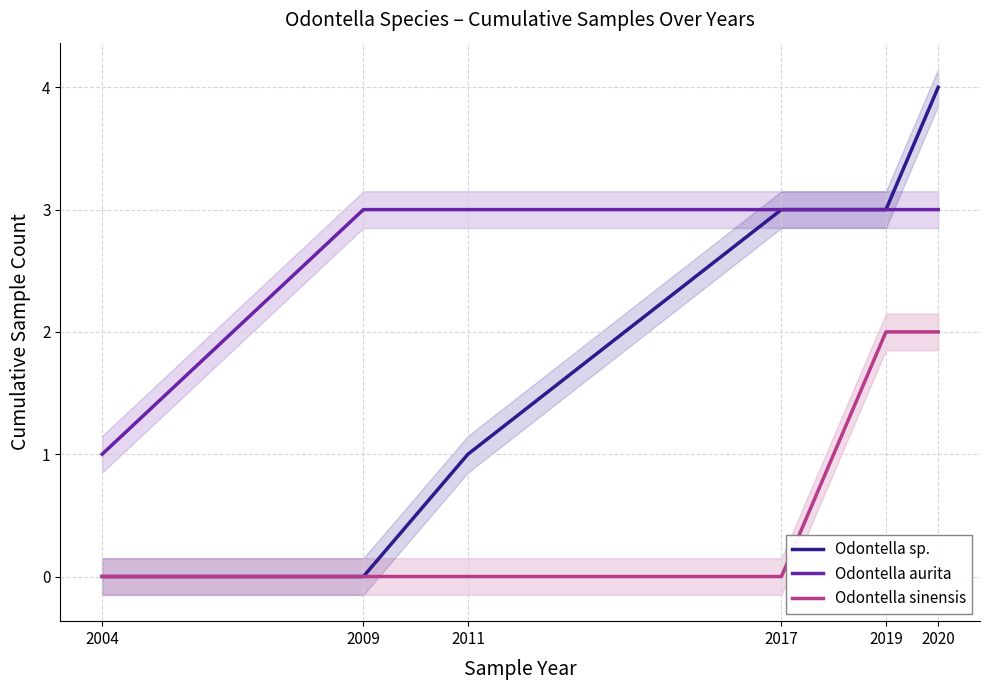

True or false: Odontella sinensis and Odontella sp. intersect in this chart.

False